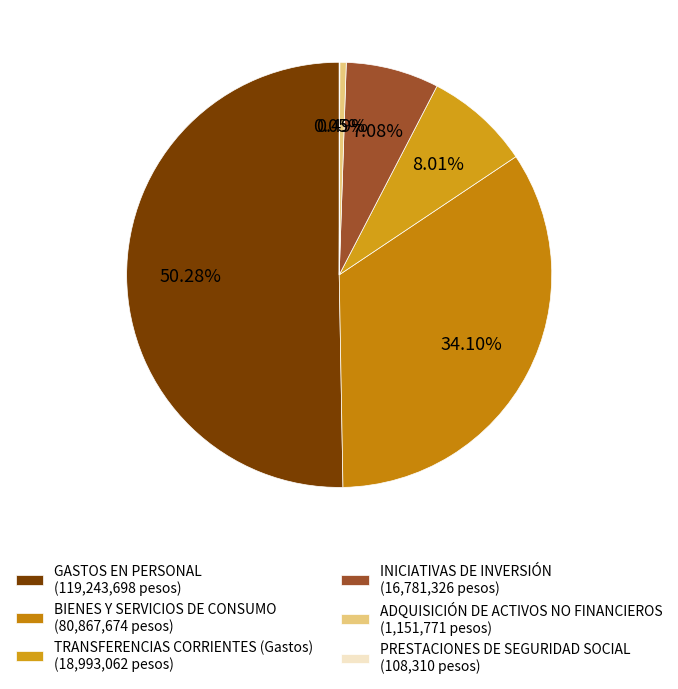

To the nearest percent, what is the average slice percentage?

17%